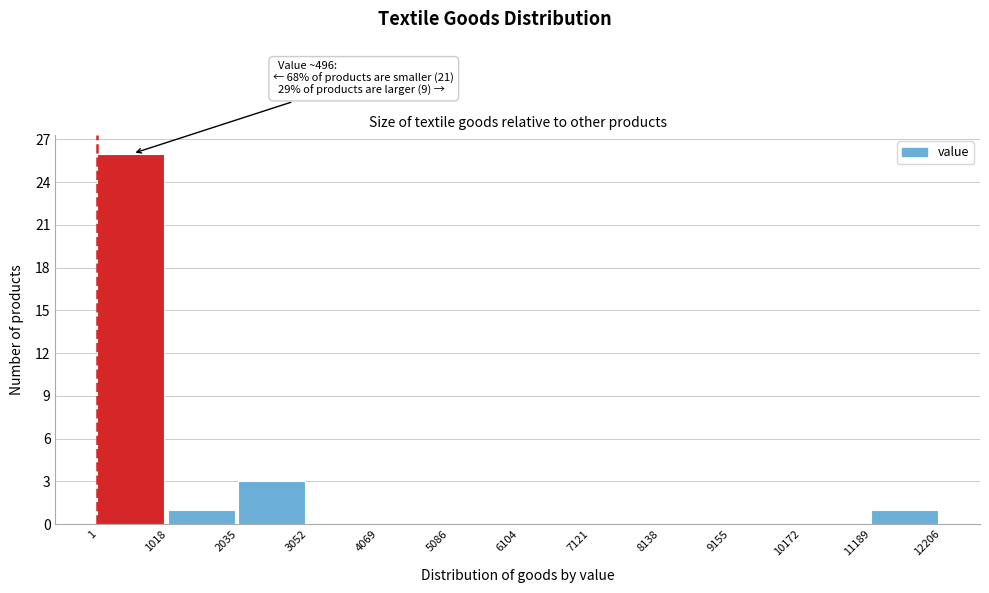

Which range on the x-axis has the tallest bar?

1 to 1018